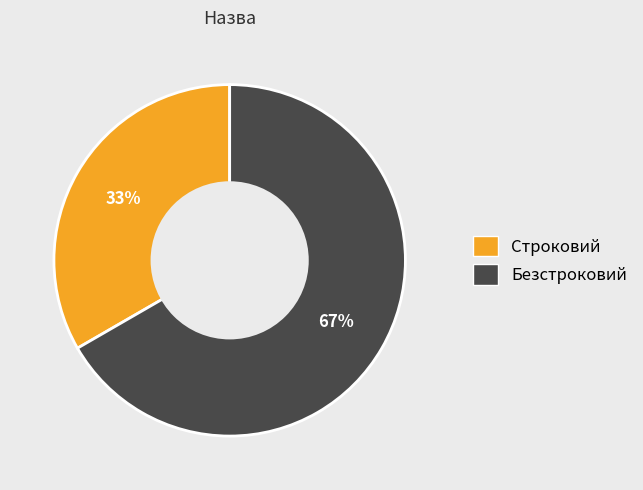

Which category has the biggest portion of the pie?

Безстроковий